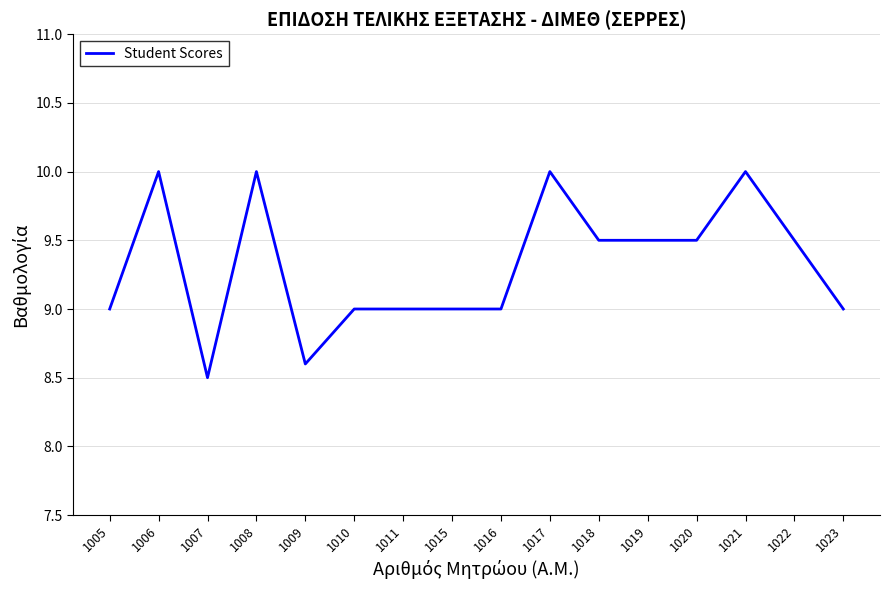

At which category does the chart reach its minimum across all series?

1007